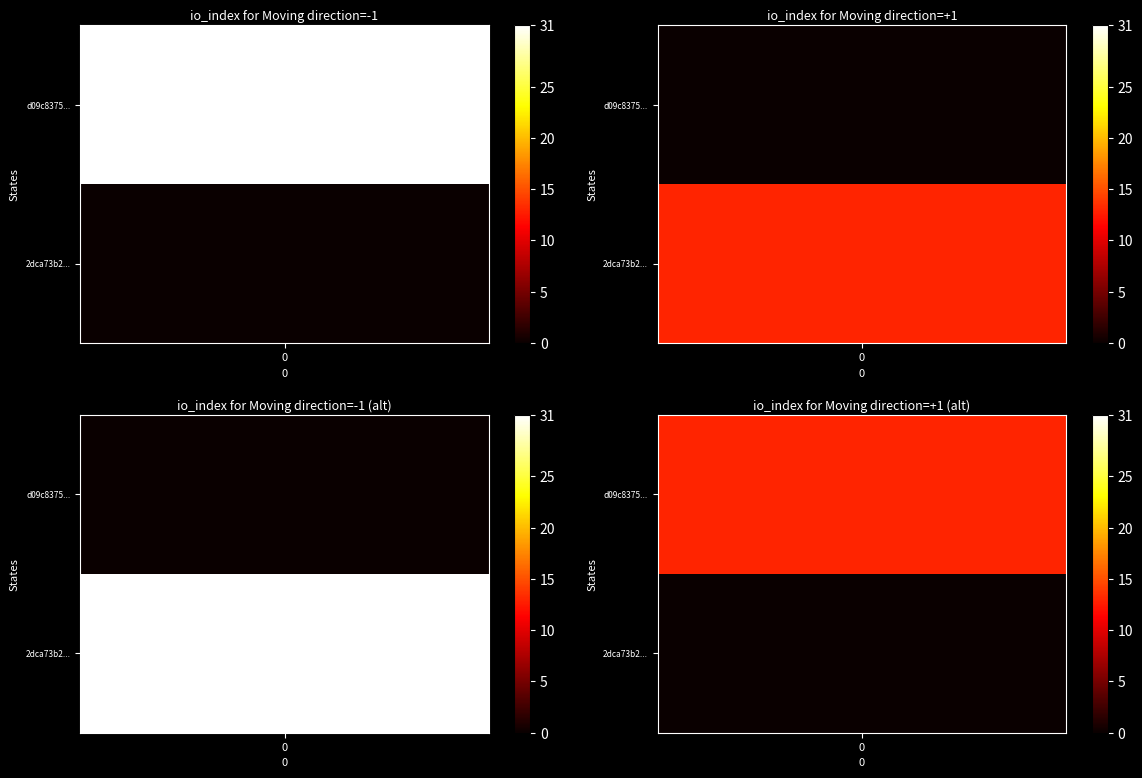

Rank the series at io_index from highest to lowest value.

d09c837596290f8c03356d1e552271599e8e2d7, 2dca73b2a0c11cfff4ae1d9069f97bdb857fa57